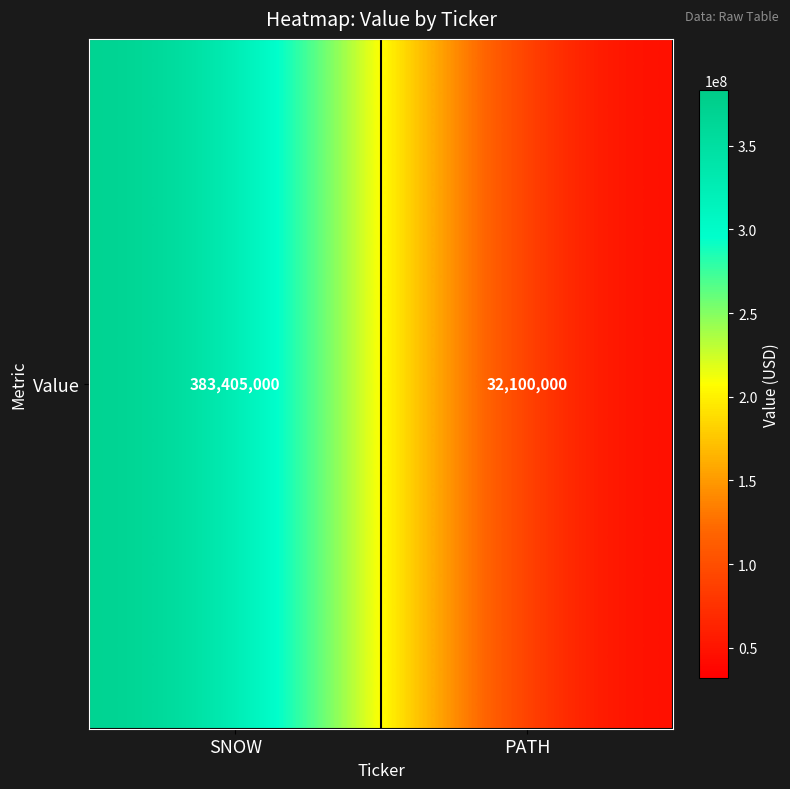

Reading right to left, transcribe all the data shown in this chart.

32100000	383405000